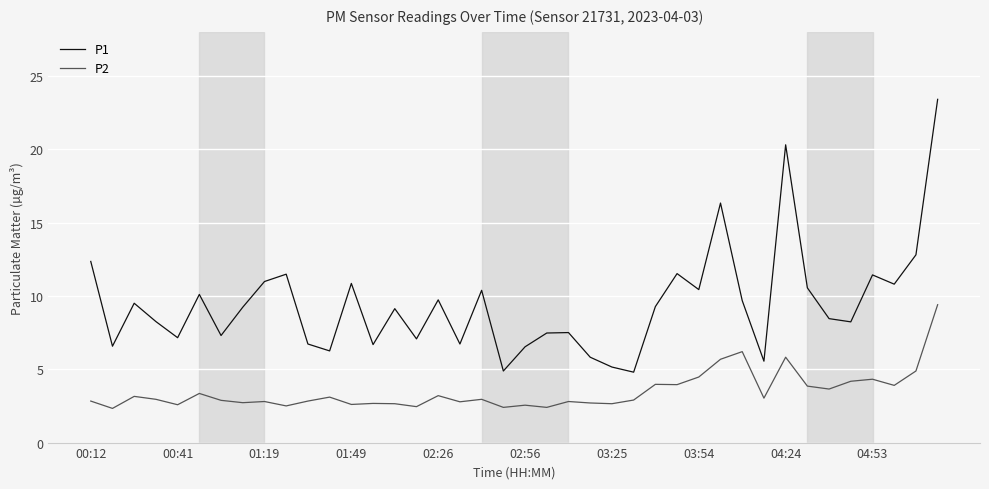

How many series are shown in this chart?

2